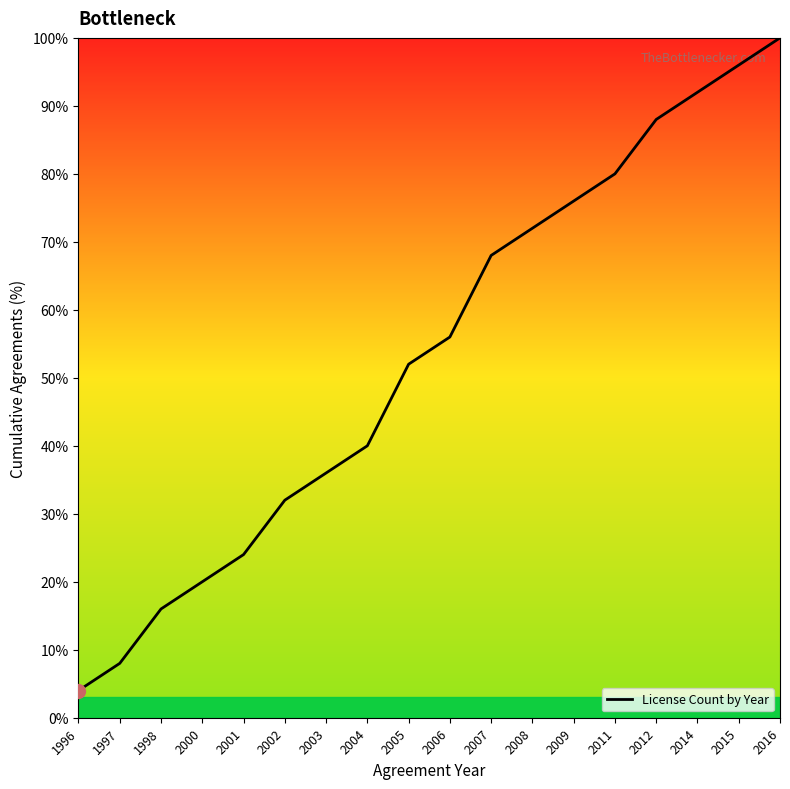

The chart shows a value of 92.0 at 2014. True or false?

True